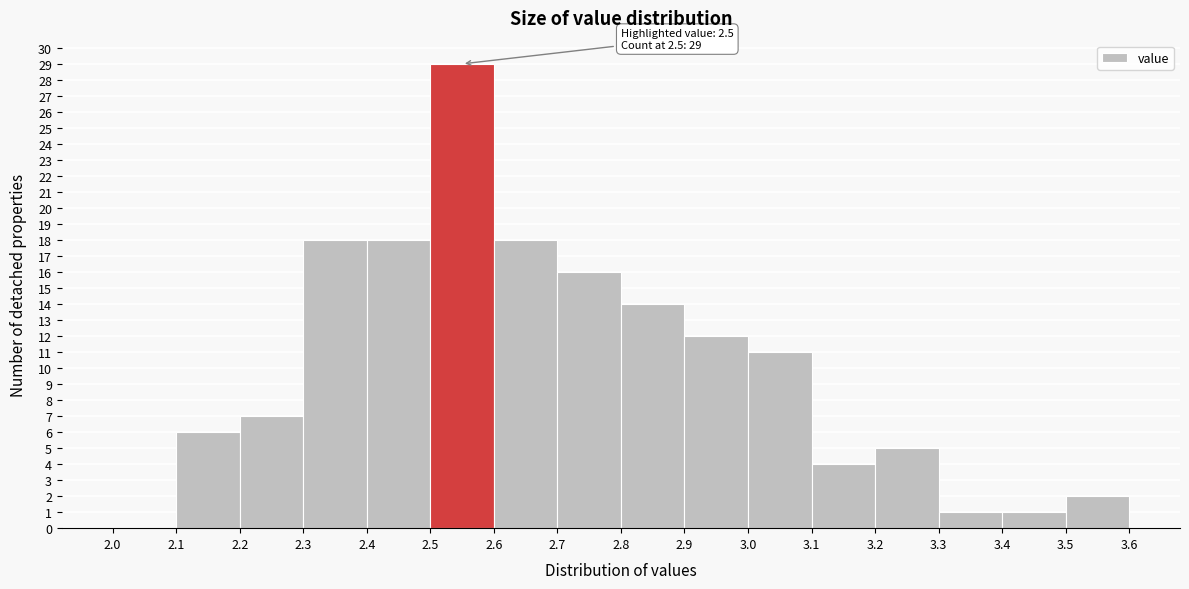

Over which range of the x-axis is the bar tallest?

2.5 to 2.6